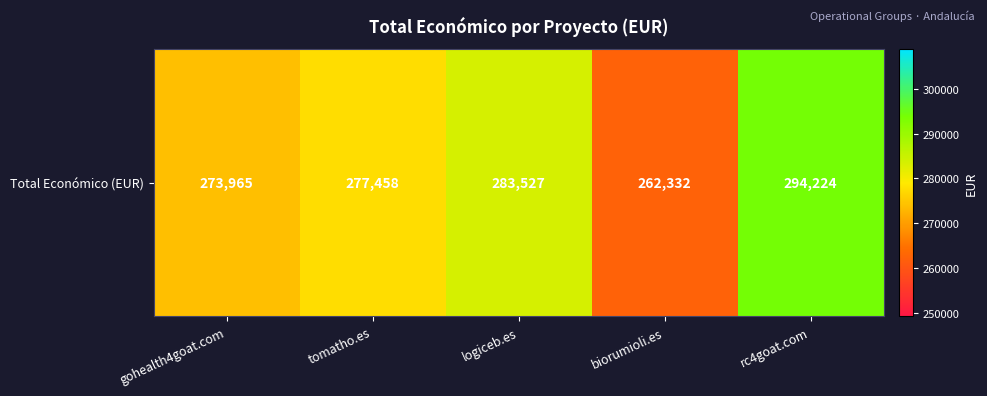

Reading right to left, transcribe all the data shown in this chart.

rc4goat.com=294224	biorumioli.es=262332	logiceb.es=283527	tomatho.es=277458	gohealth4goat.com=273965